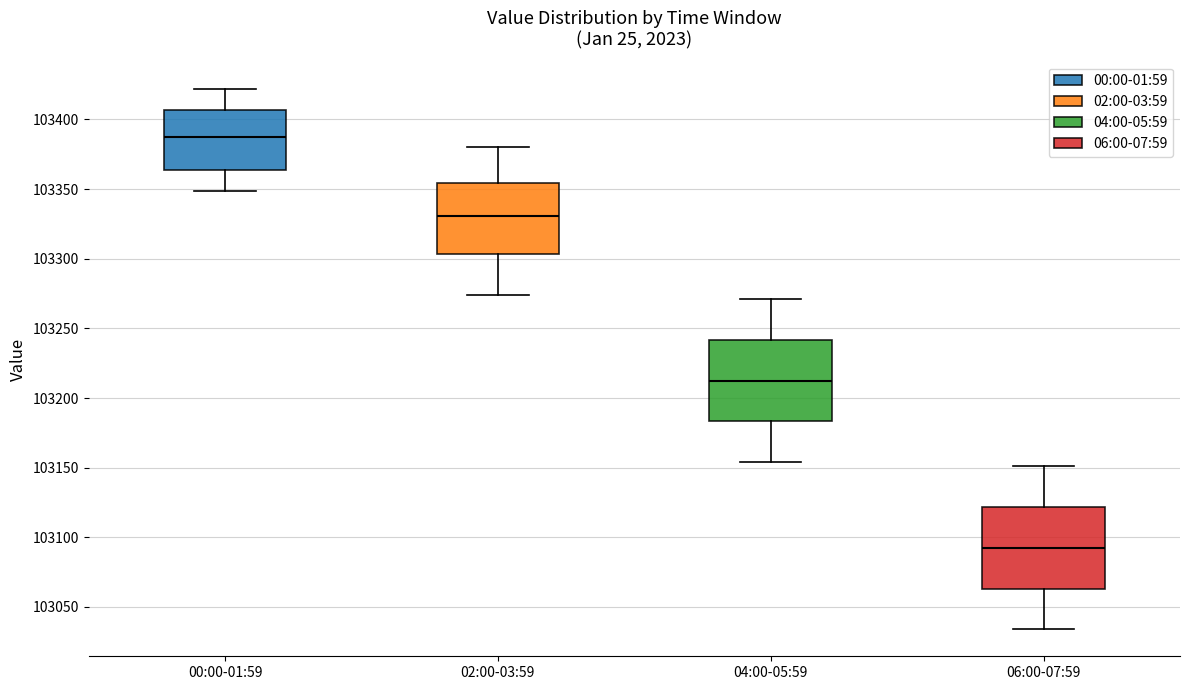

Where does the median line of the box for 02:00-03:59 sit on the y-axis? The values are not printed on the chart, so give them approximately, as read against the axis.

103330